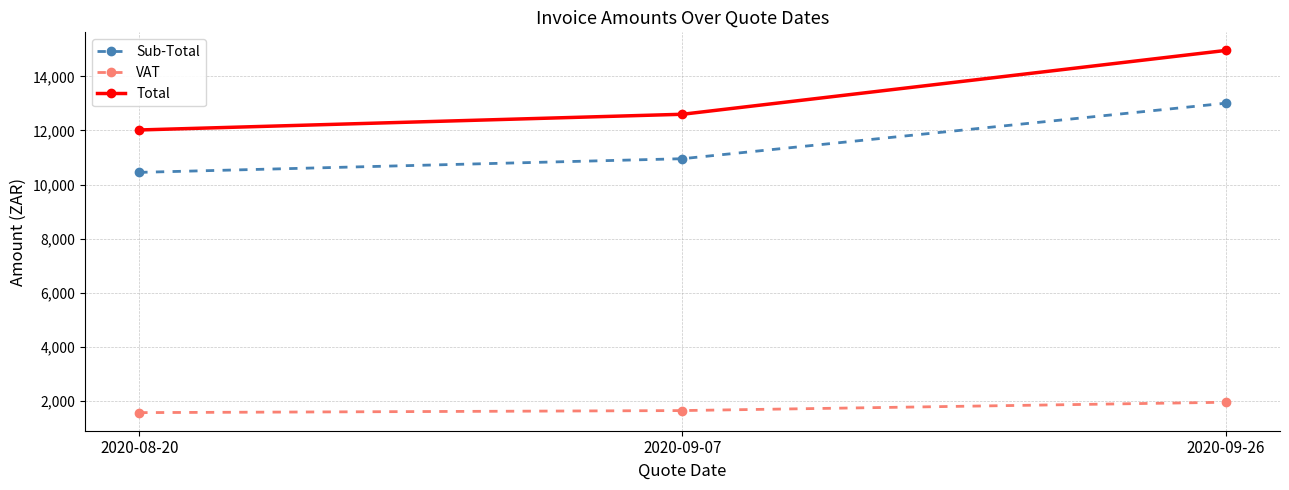

What is the average value of the Sub-Total series?

11470.6